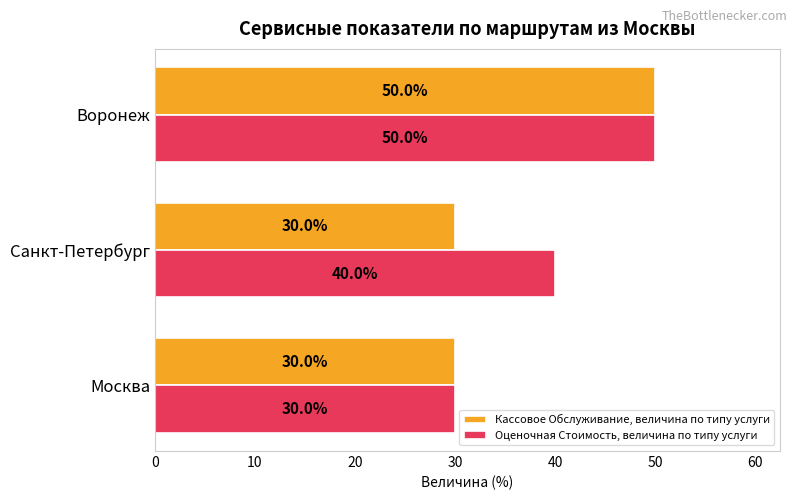

What is the sum of all Кассовое Обслуживание, величина по типу услуги values?

110